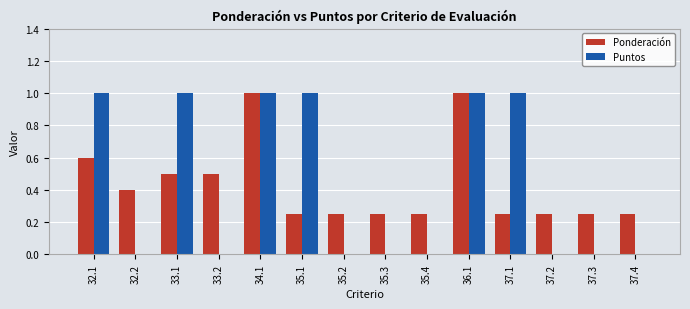

What is the highest value of the Ponderación series?

1.0